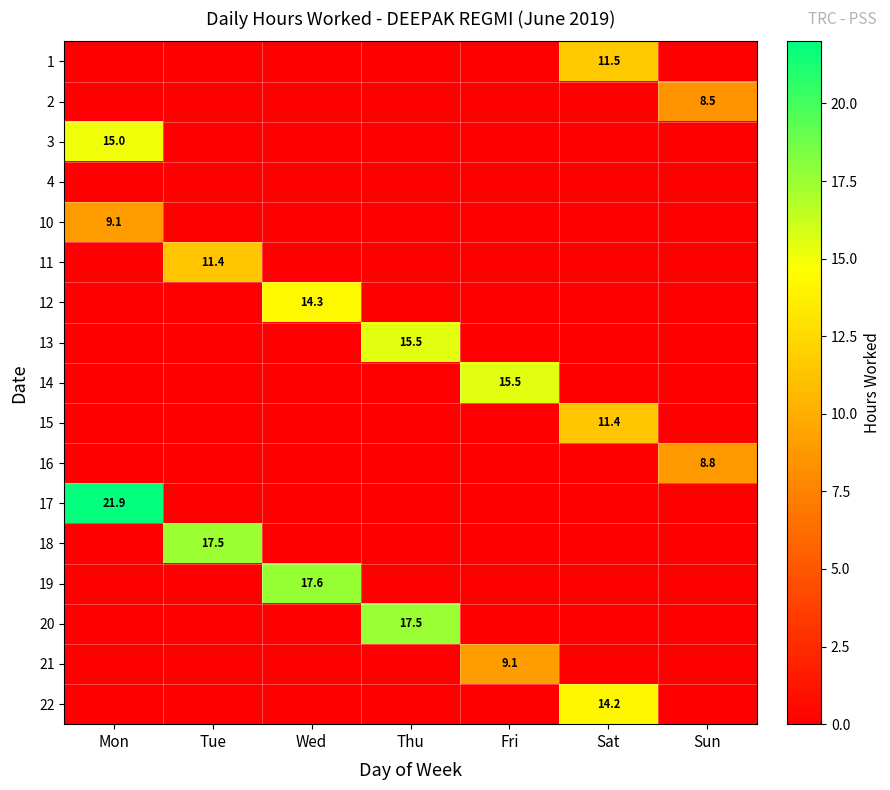

True or false: 17 has a value of 21.9 at Mon.

True